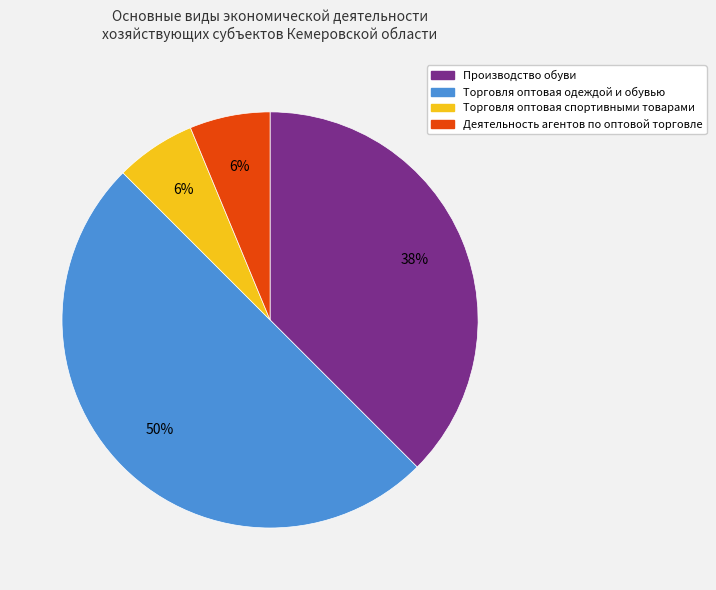

True or false: Торговля оптовая спортивными товарами accounts for 21% of the total.

False